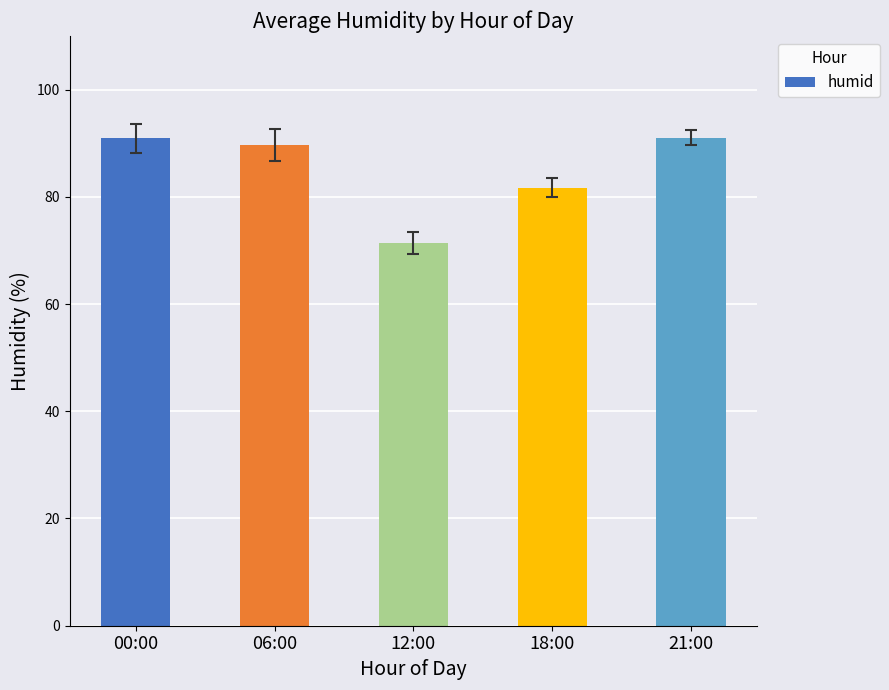

What is the sum of all values?

424.6